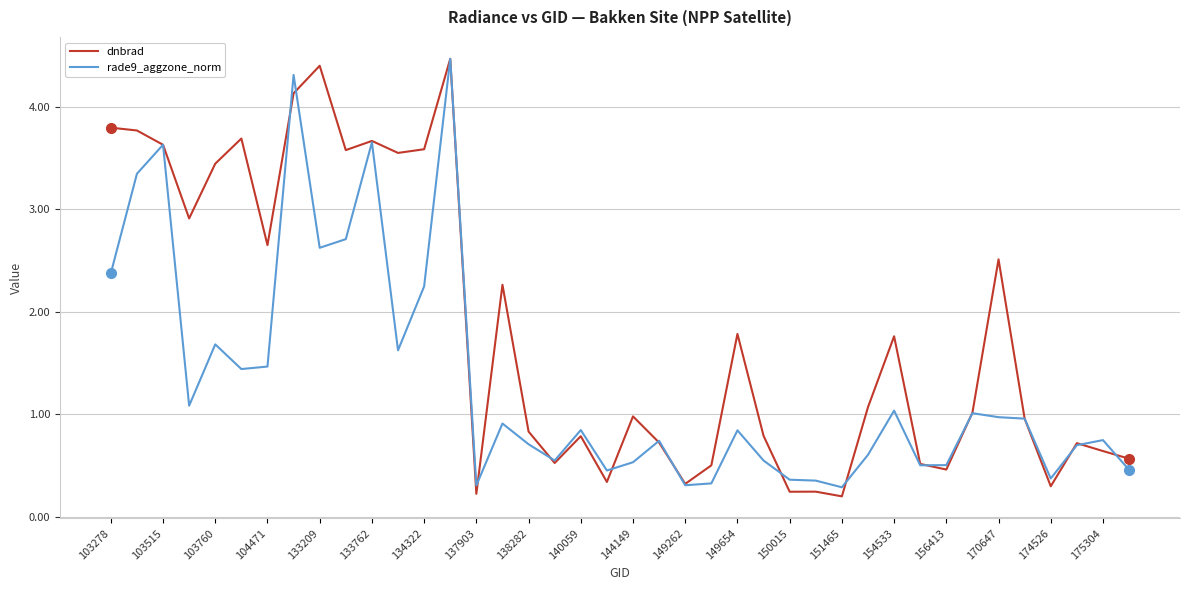

What is the maximum value shown in the chart?

4.5